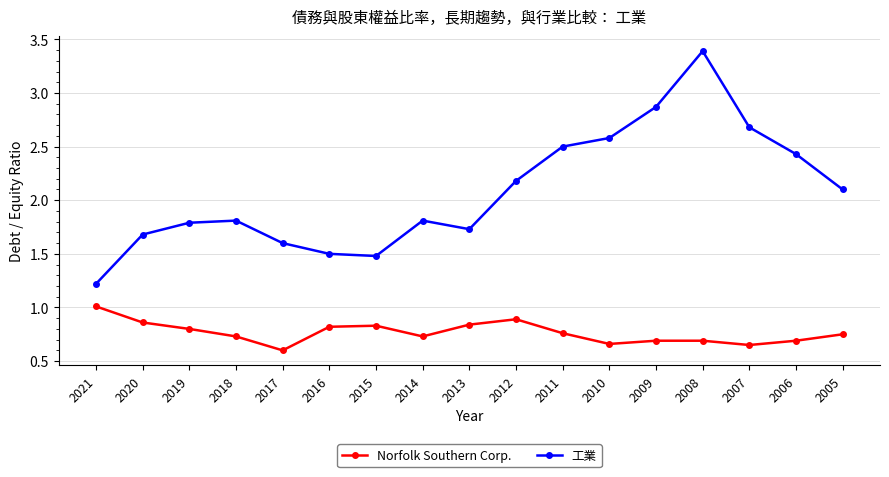

What is the difference between the second highest and second lowest values in the Norfolk Southern Corp. series?

0.2